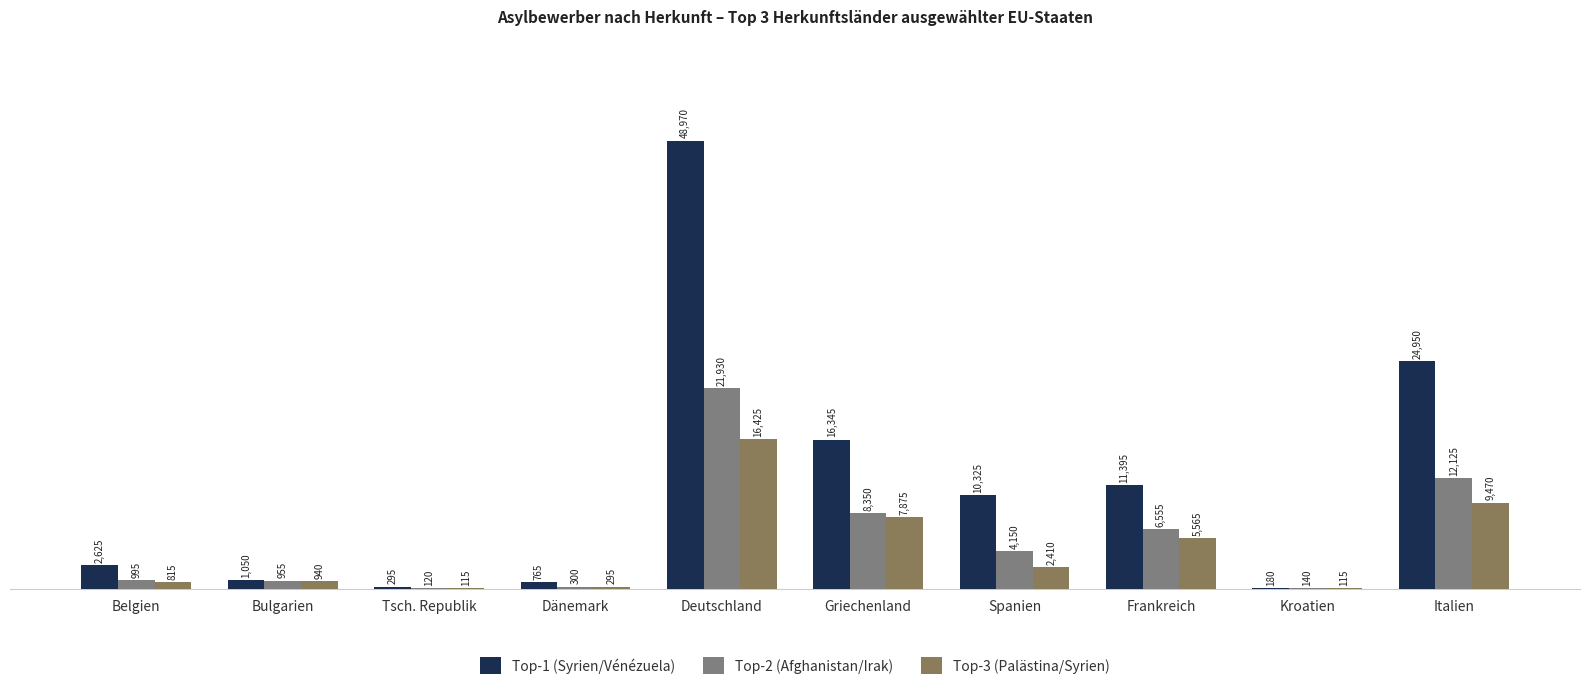

At which label does Top-3 (Palästina/Syrien) reach its peak?

Deutschland